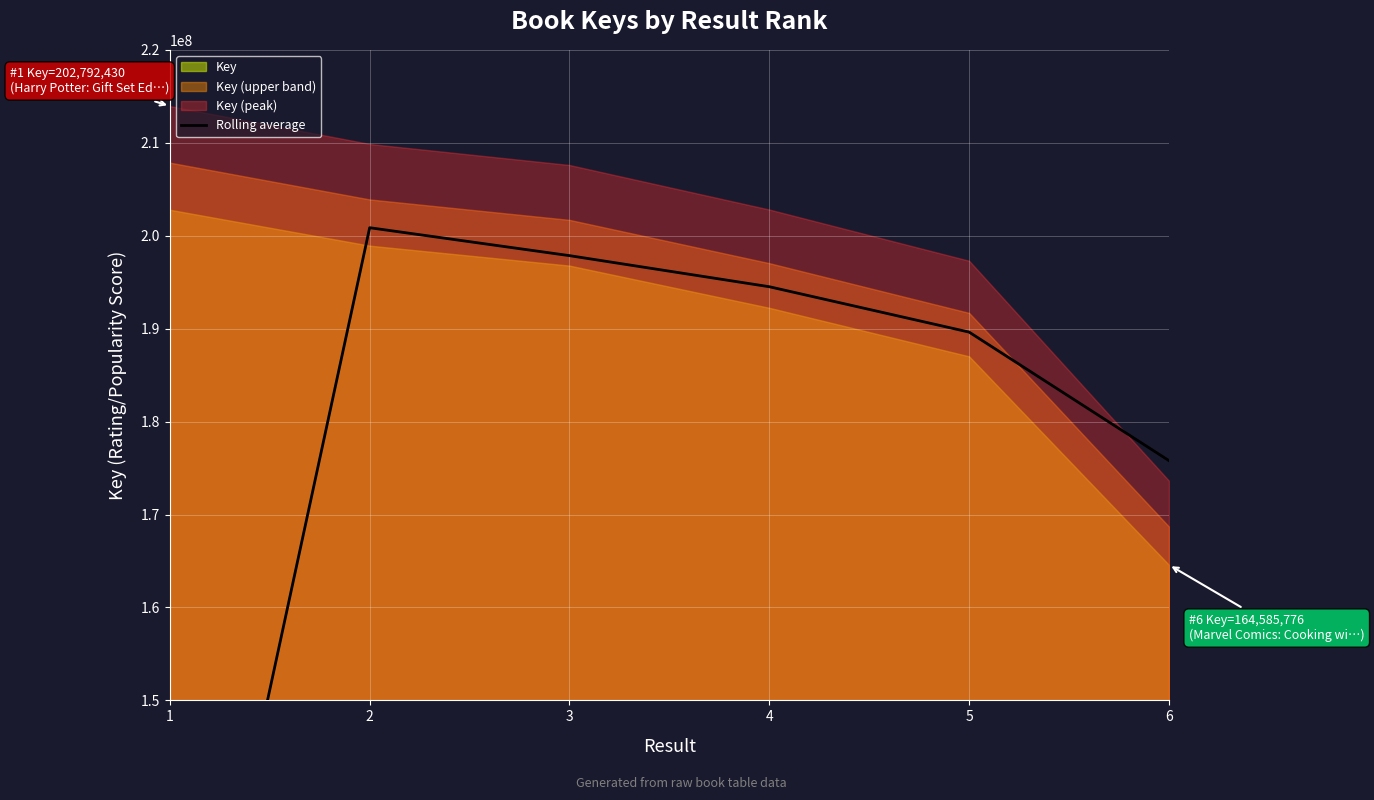

Between 3 and 6, which is larger?

3